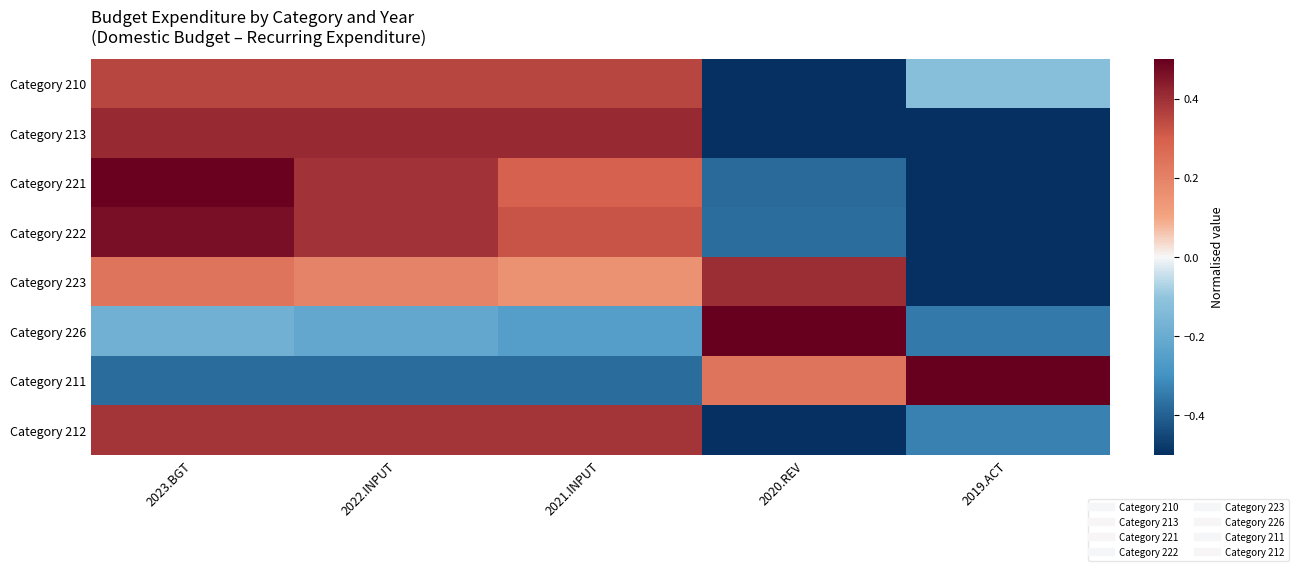

What is the smallest value displayed?

-1.0